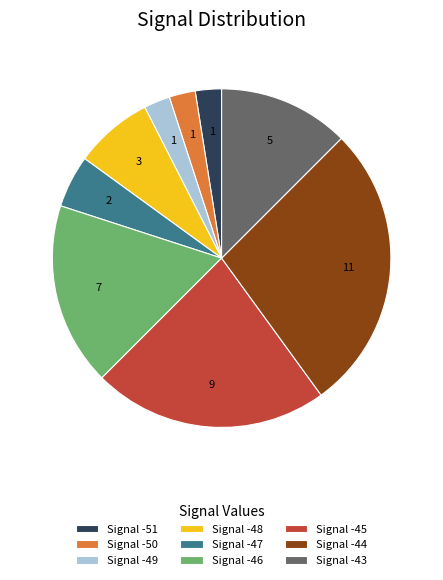

Which has a higher value, Signal -51 or Signal -47?

Signal -47